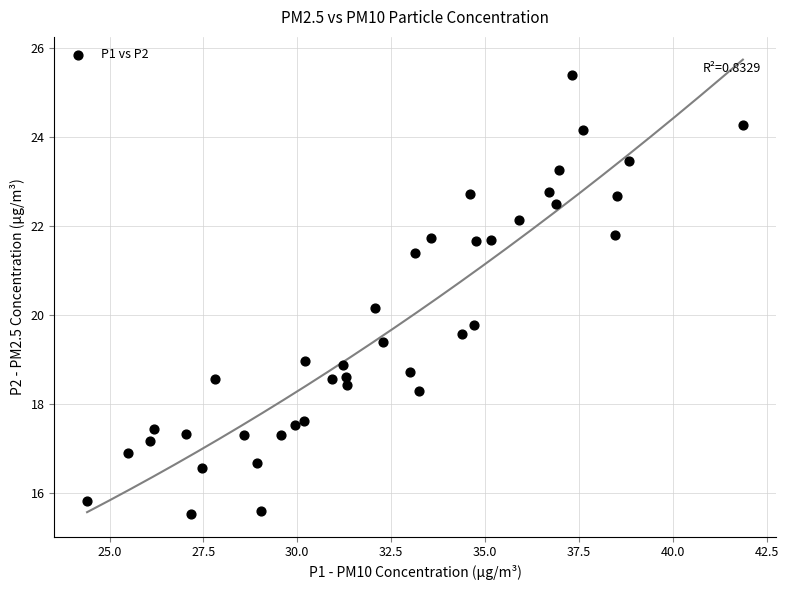

What is the range of X values (max minus min)?

17.5